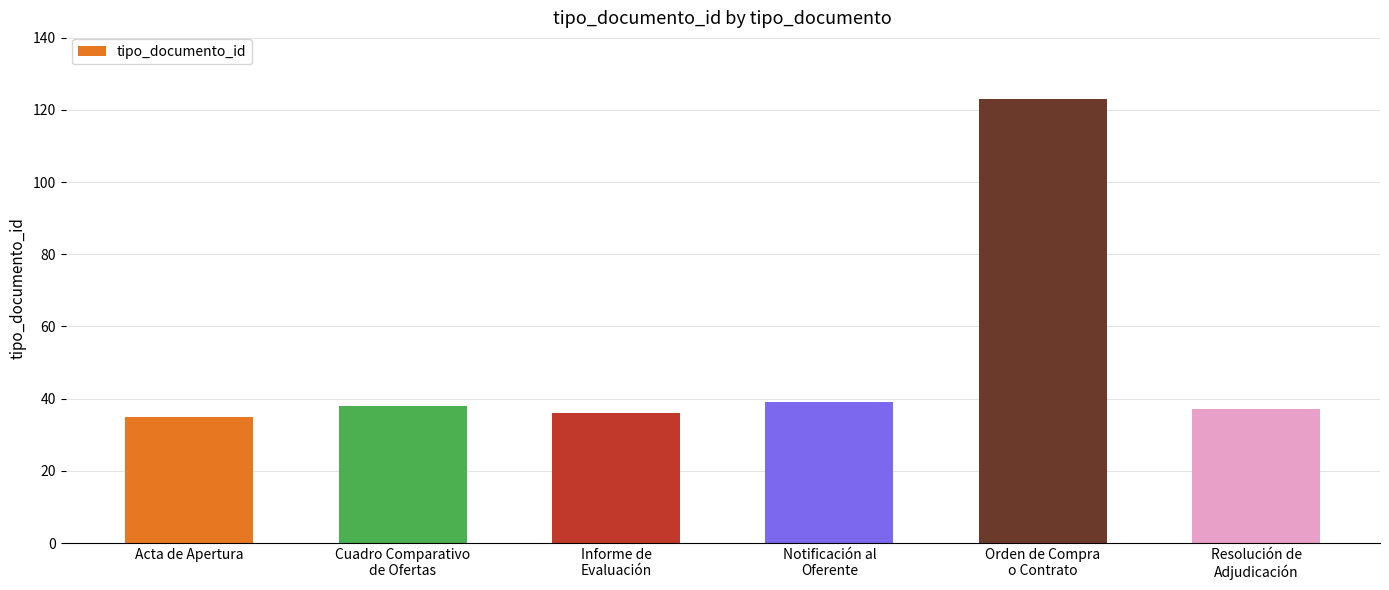

Read the value at Acta de Apertura, to the nearest 5.

35